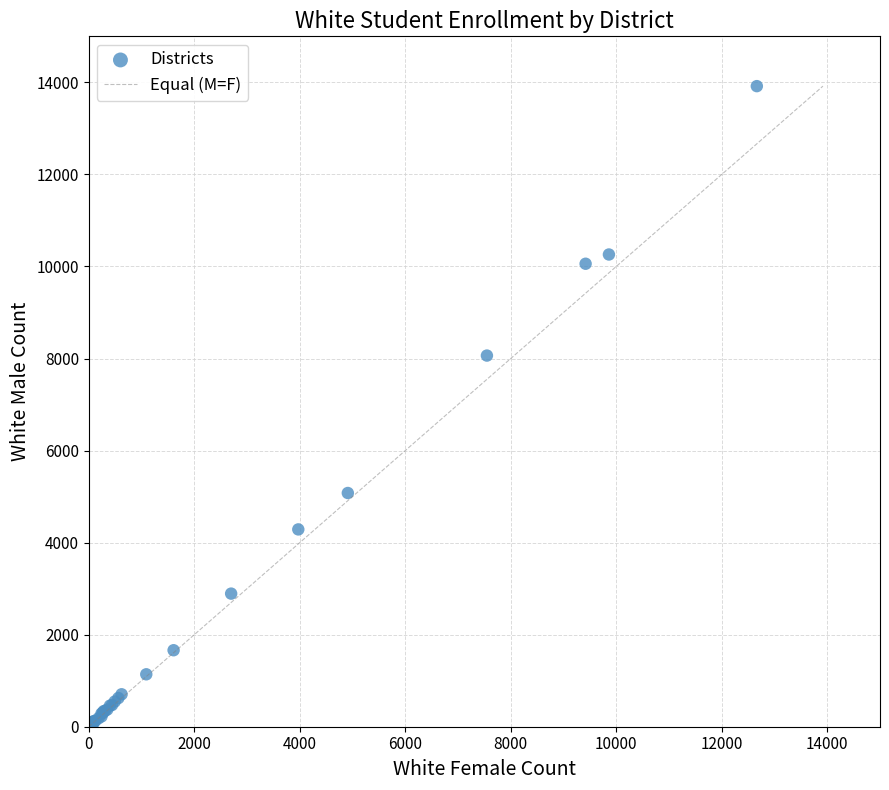

What Y value in the scatter plot is closest to 6962?

8064